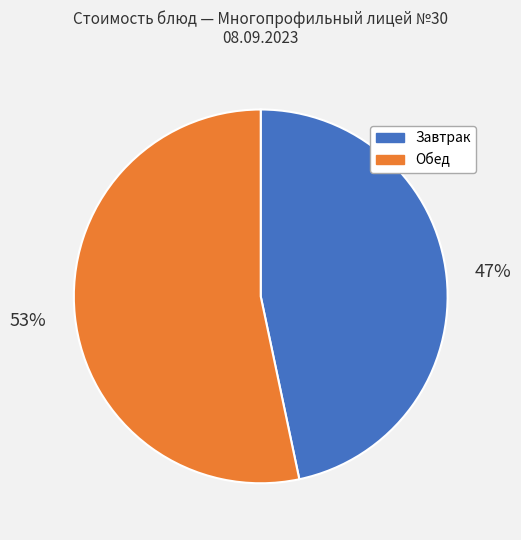

True or false: Завтрак accounts for 47% of the total.

True